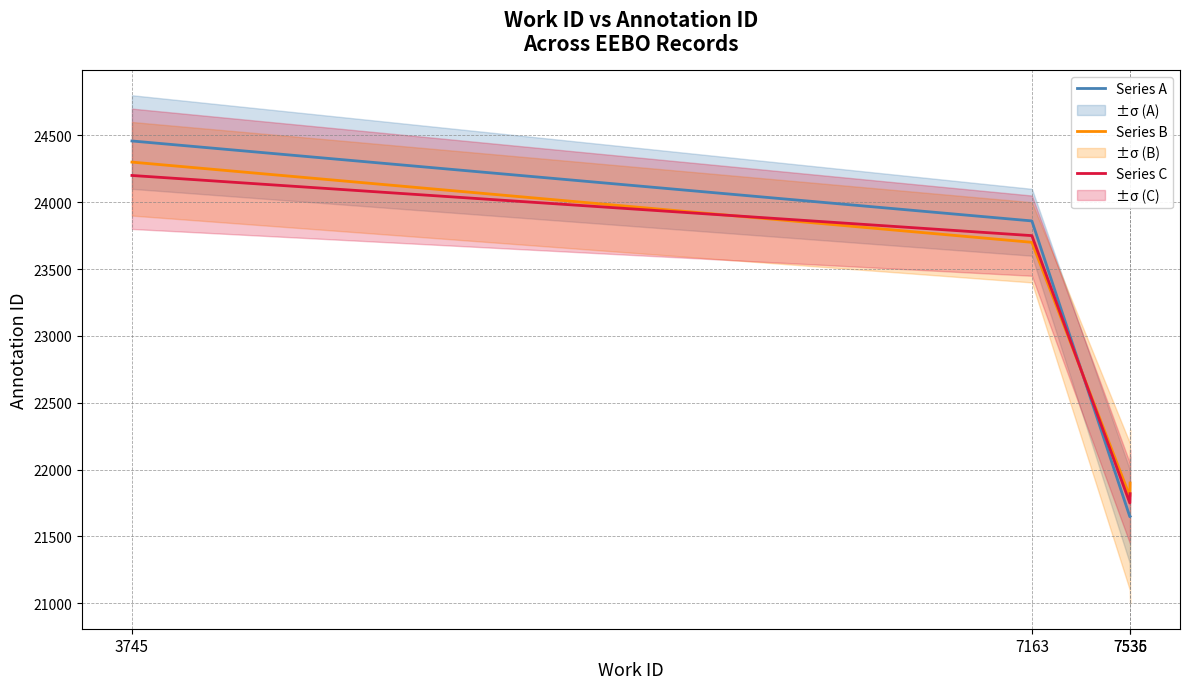

Is the value of Series B at 3745 greater than the value of Series C at 7163?

Yes